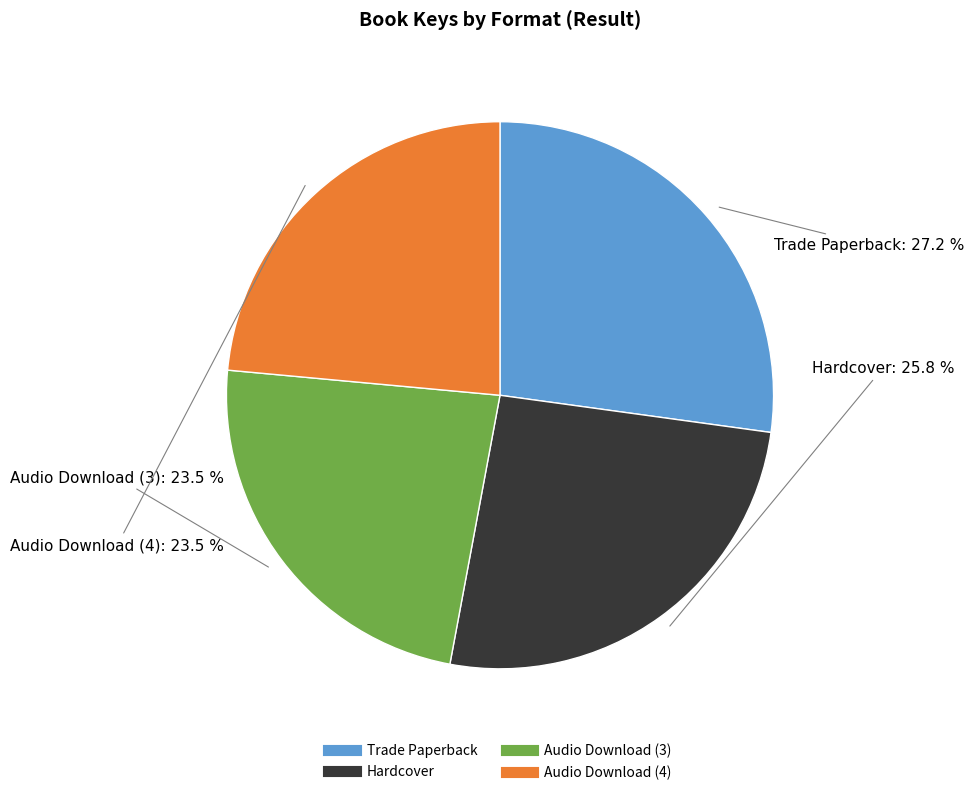

Does any single category account for the majority?

No